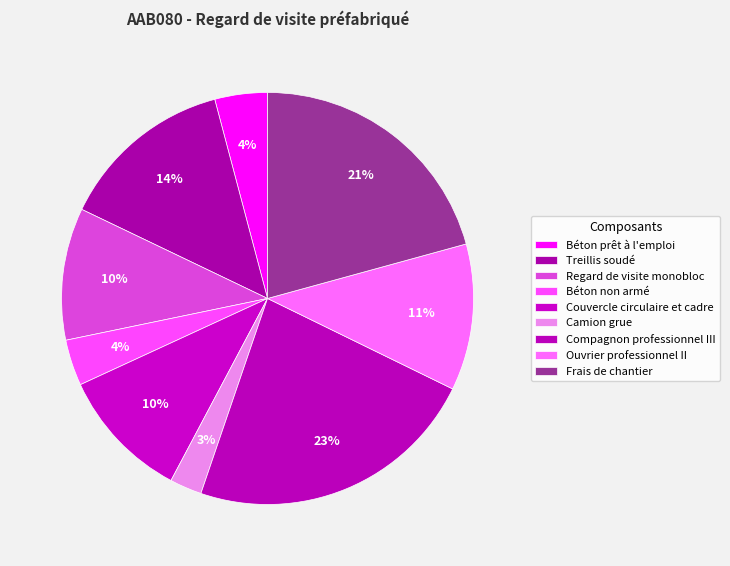

Does Béton prêt à l'emploi represent more than half of the total?

No